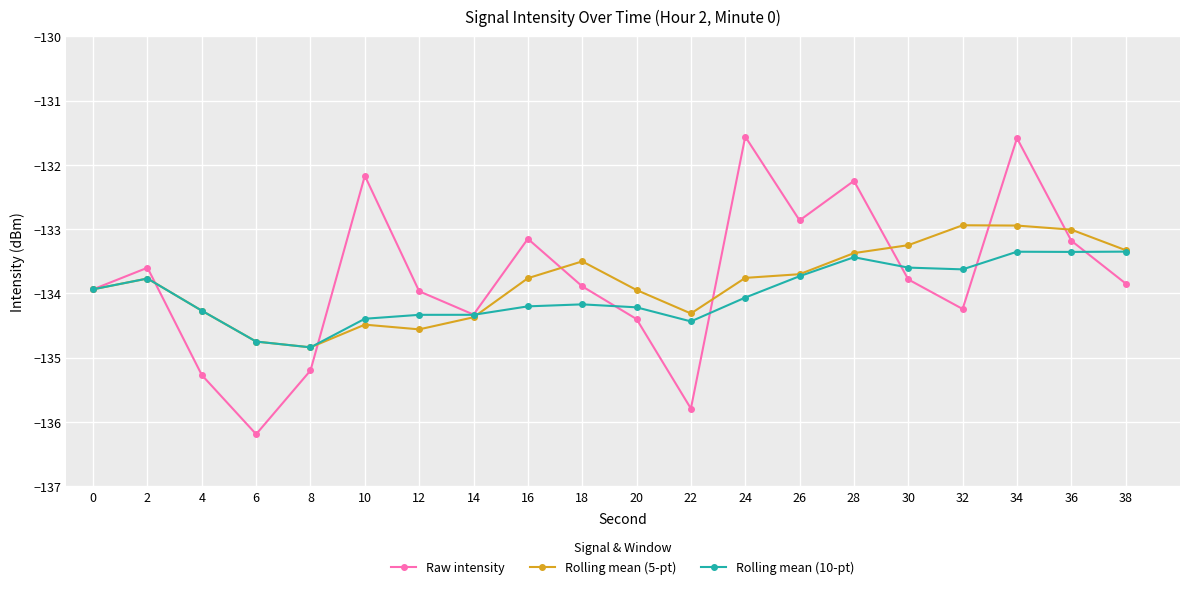

The value of Rolling mean (10-pt) at 16 is -134.2. True or false?

True